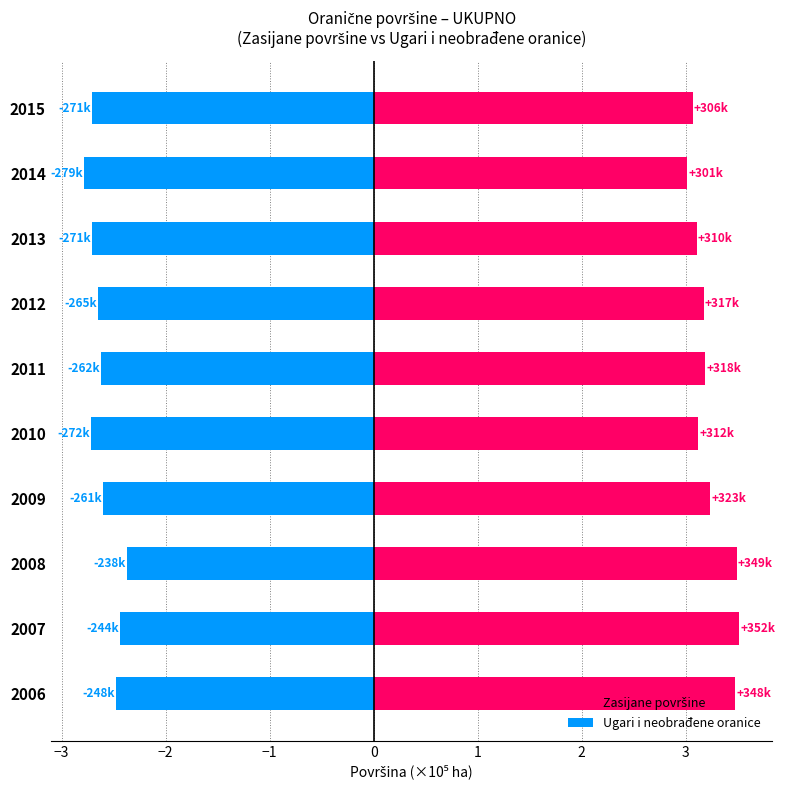

Reading left to right, extract all data points from this chart.

Zasijane površine: 3.5	3.5	3.5	3.2	3.1	3.2	3.2	3.1	3.0	3.1
Ugari i neobrađene oranice: -2.5	-2.4	-2.4	-2.6	-2.7	-2.6	-2.6	-2.7	-2.8	-2.7